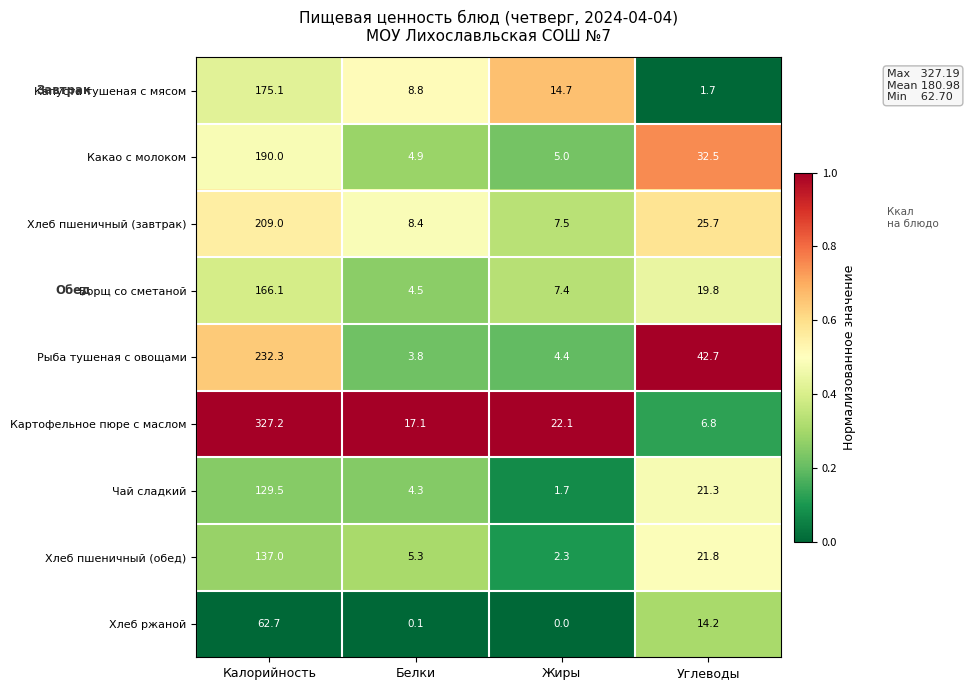

What is the spread (max minus min) of values at Калорийность?

264.5